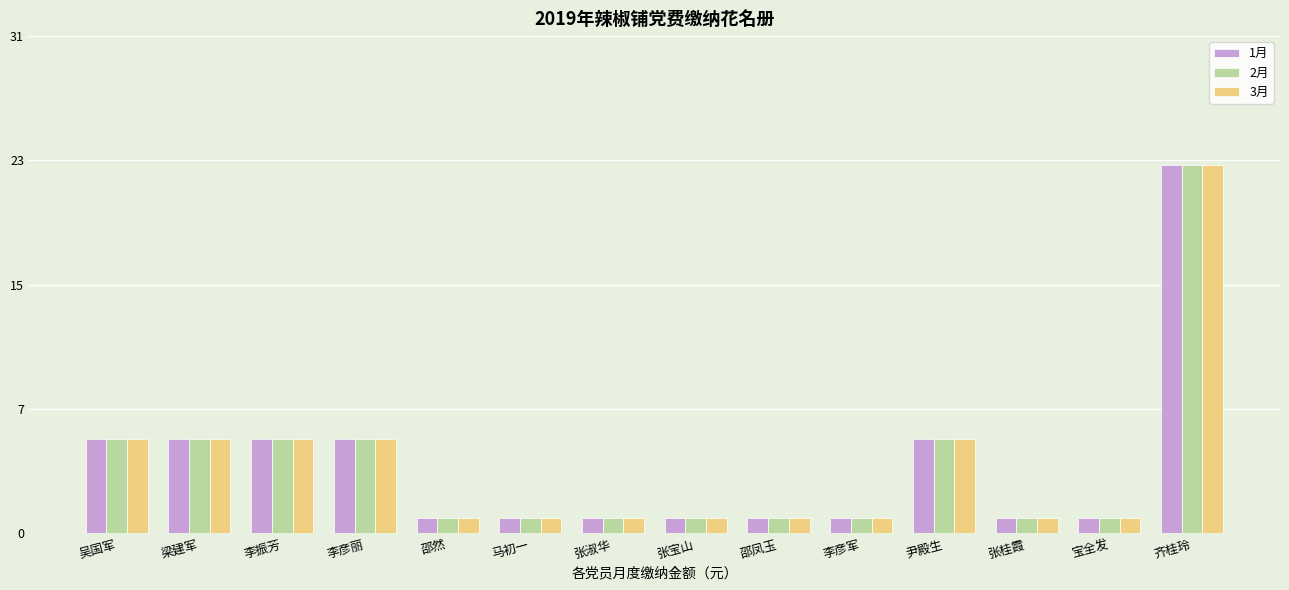

What is the difference between the maximum and minimum values in the 2月 series?

22.4